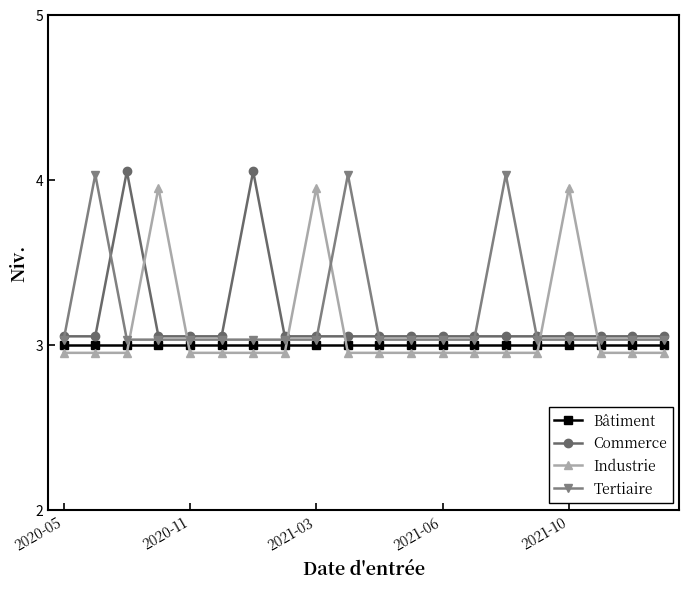

What is the highest value of the Bâtiment series?

3.0